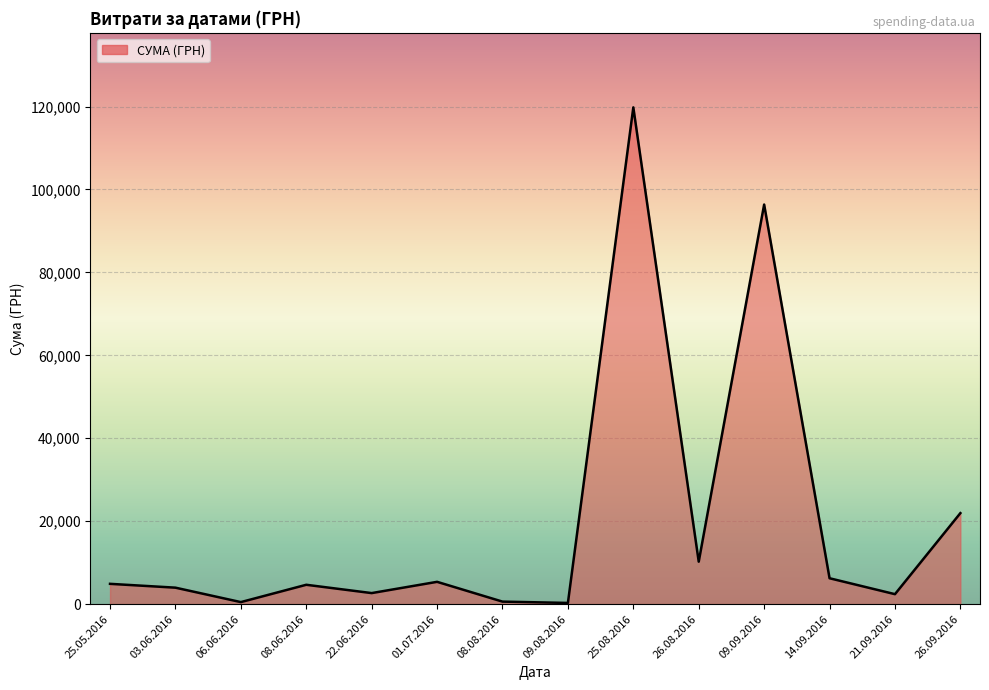

What is the difference between the maximum and minimum values?

119511.2